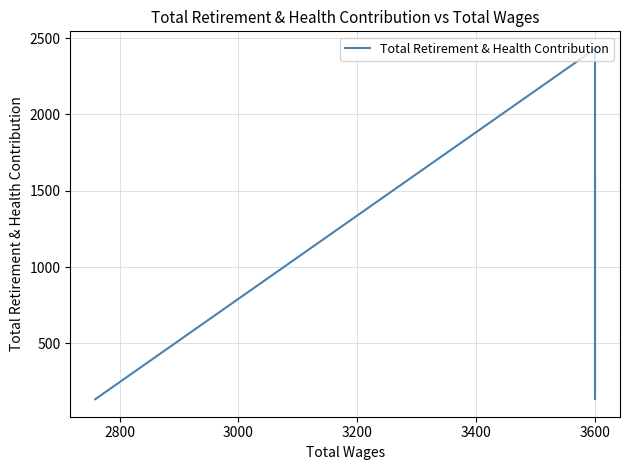

Count the values in the range 135 to 1597.

4